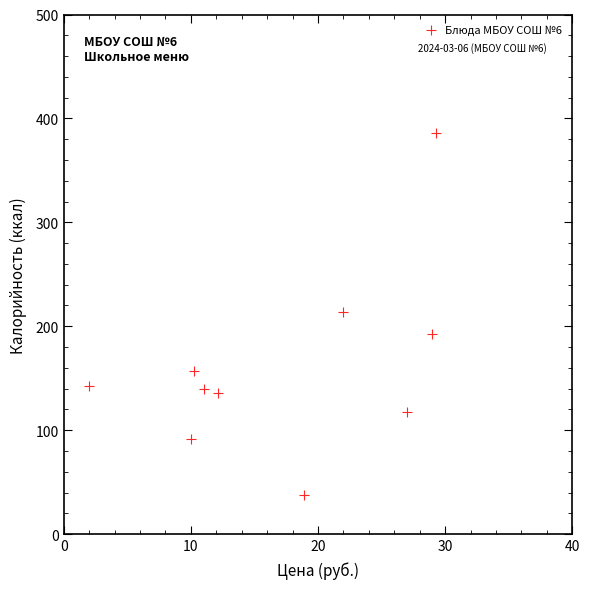

What is the range of X values (max minus min)?

27.3